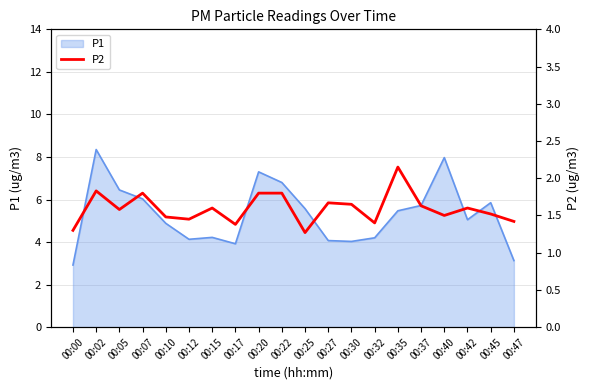

True or false: there are more than 1 points higher than both neighbors.

True